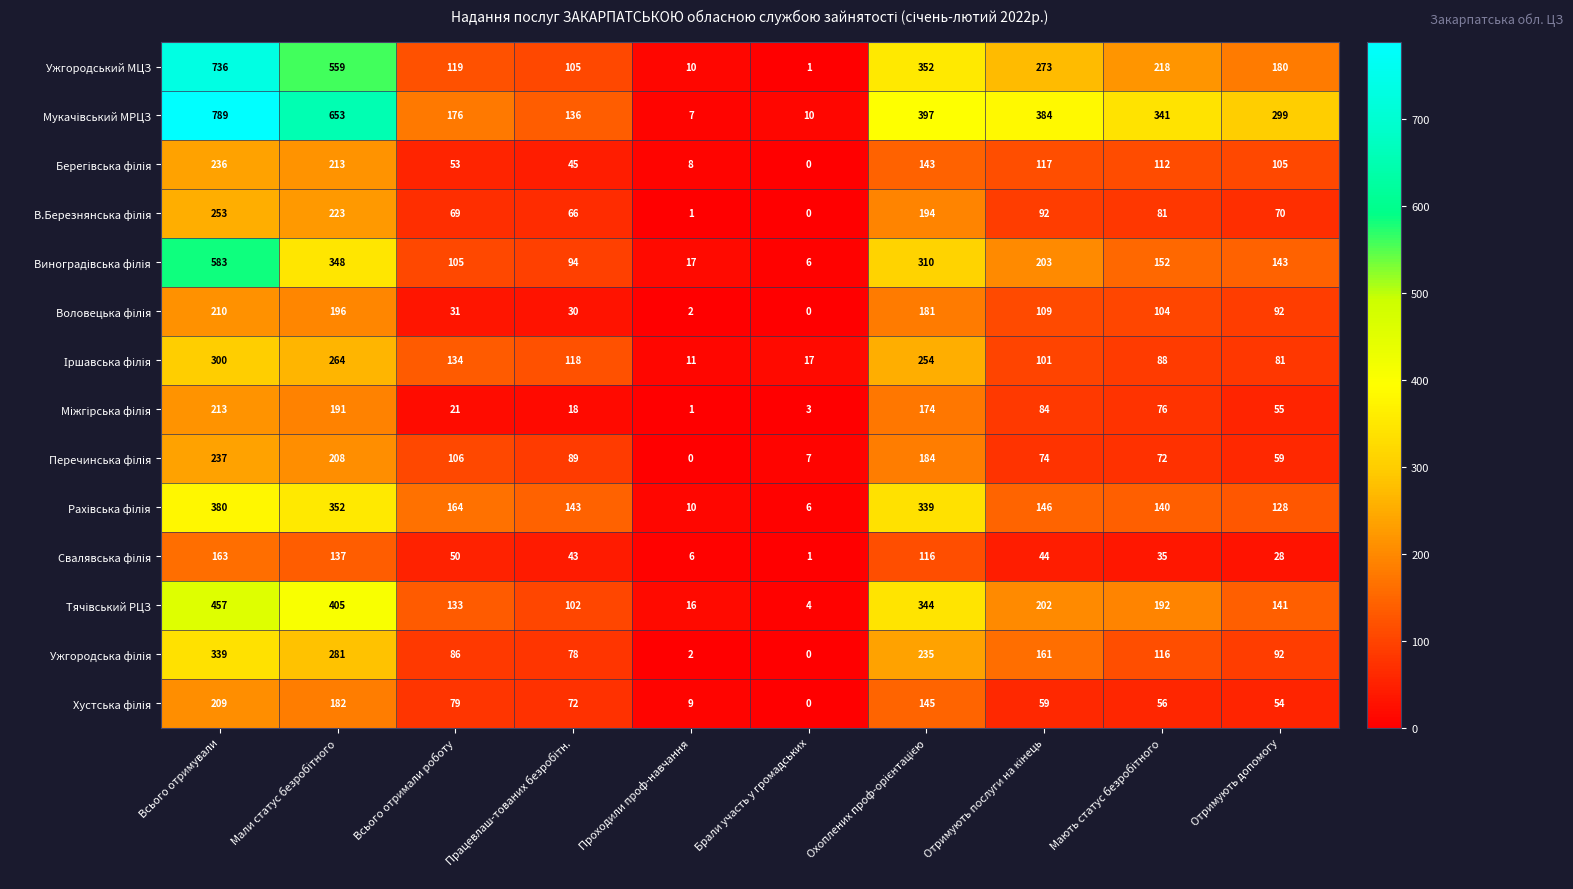

At which category does the chart reach its peak across all series?

Всього отримували